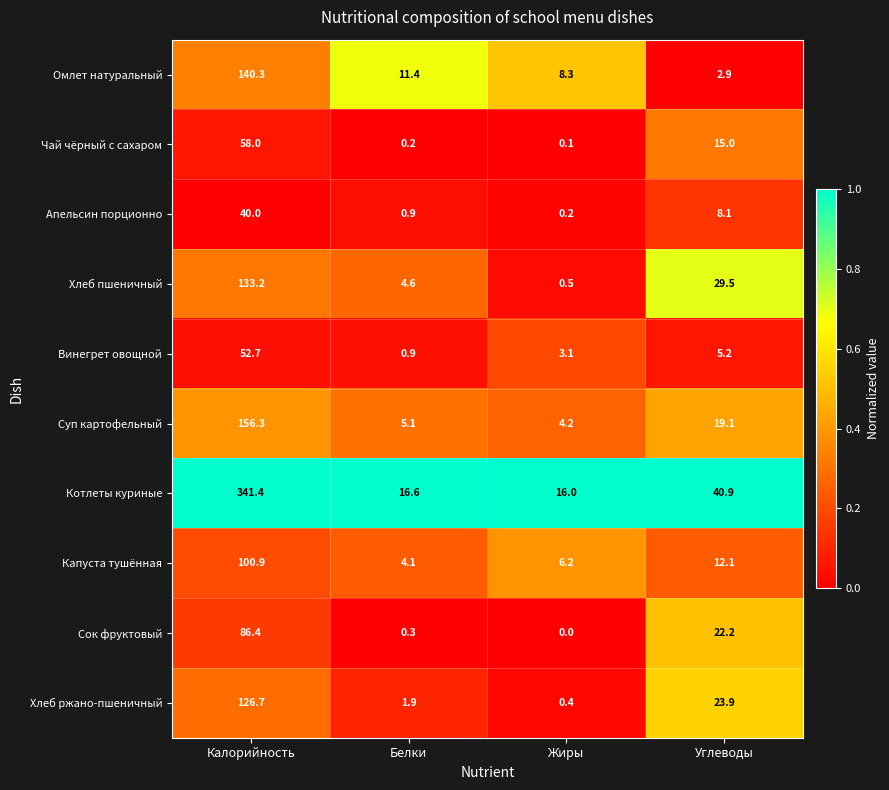

Which series has the widest spread of values?

Котлеты куриные